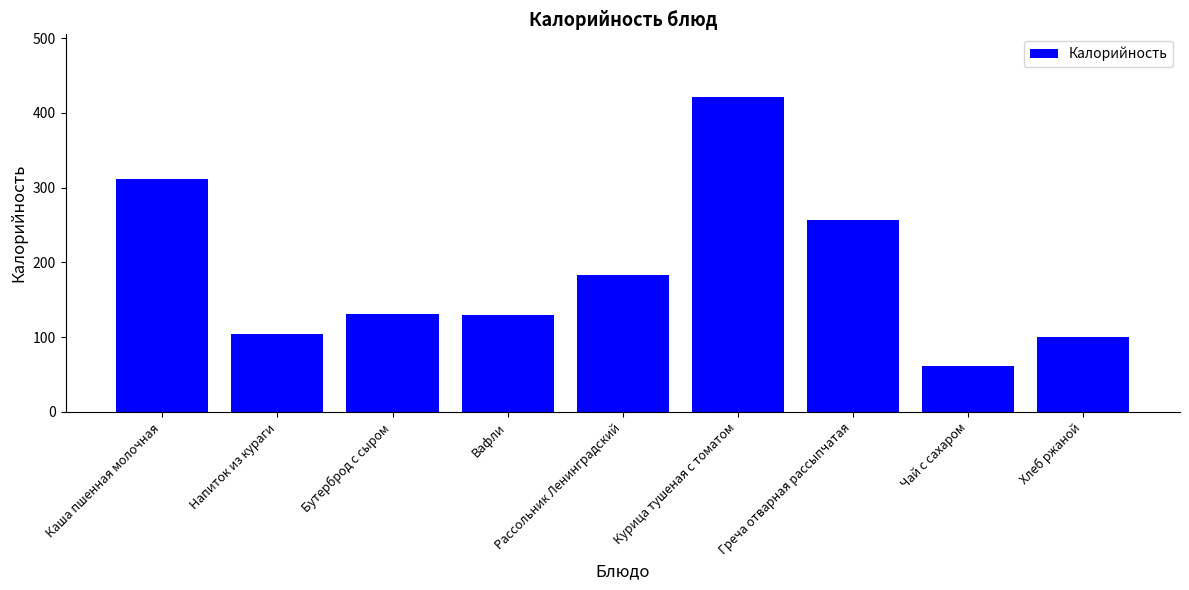

What is the label of the 9th bar from the left?

Хлеб ржаной